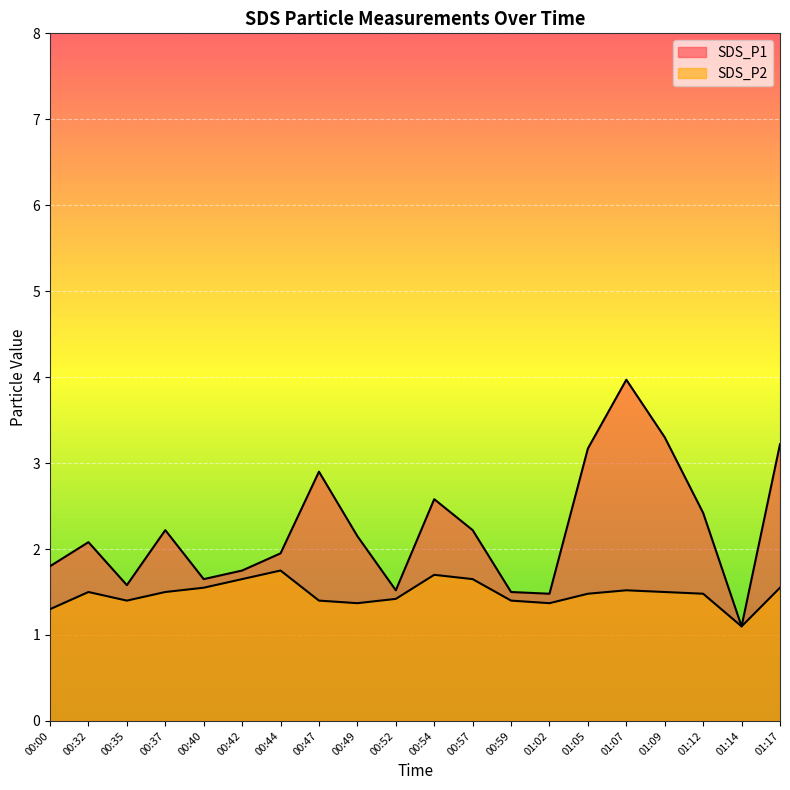

What is the maximum value shown in the chart?

4.0